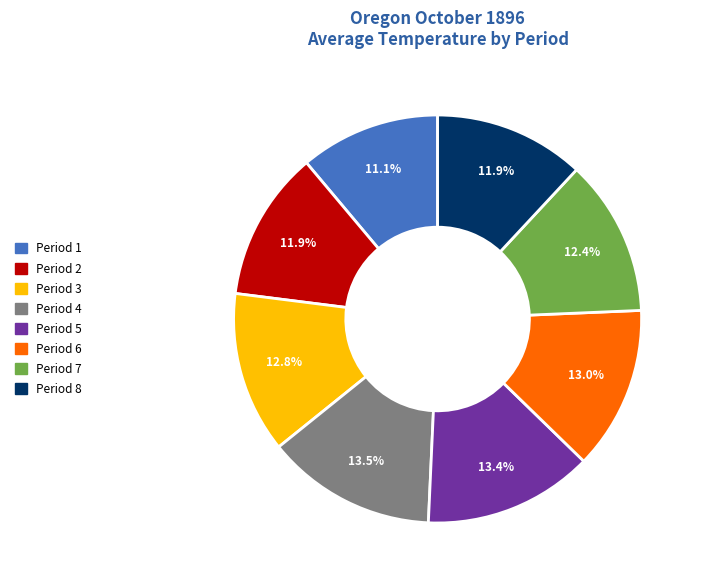

Count the number of slices in the pie.

8